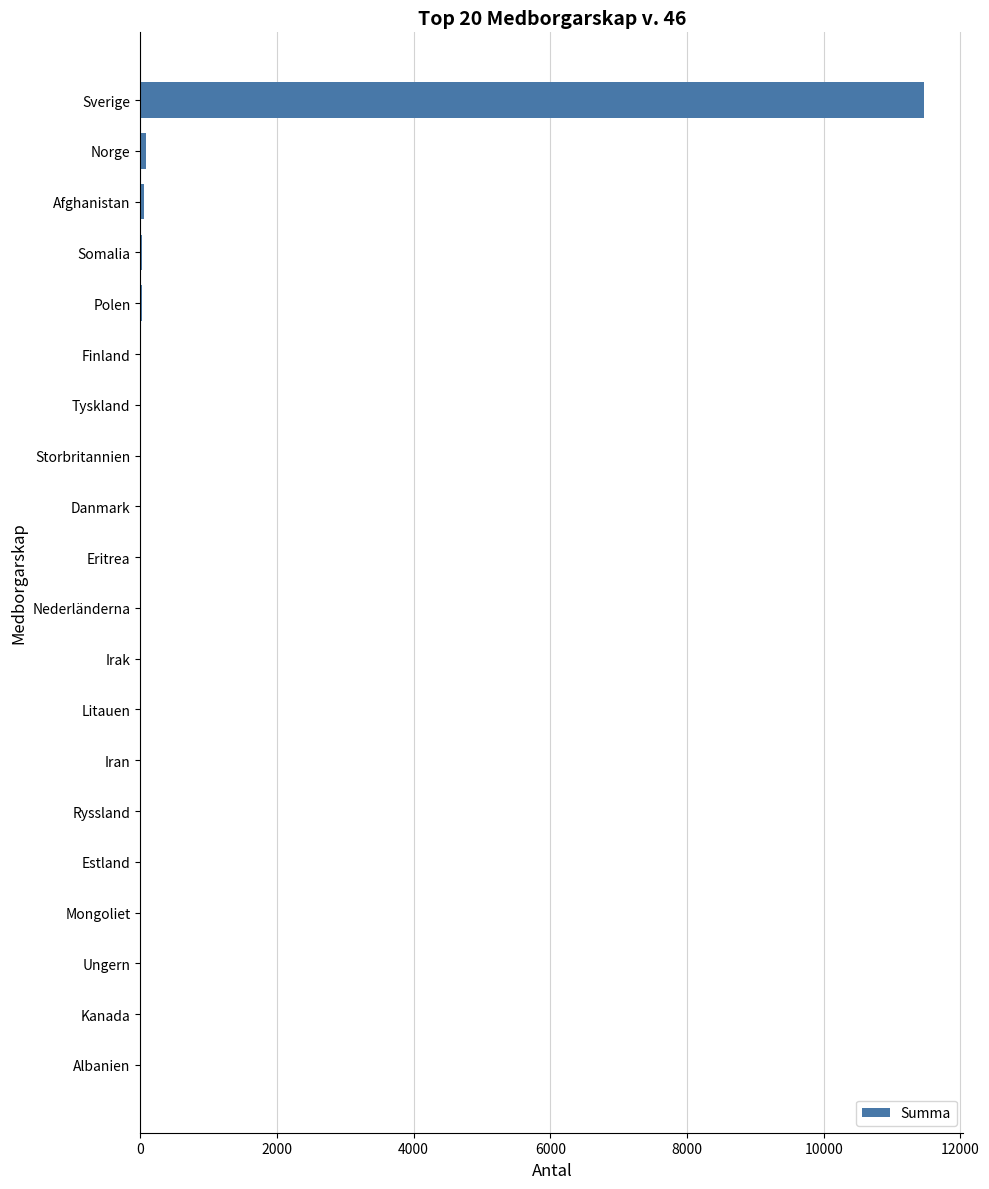

How many categories are shown in the chart?

20